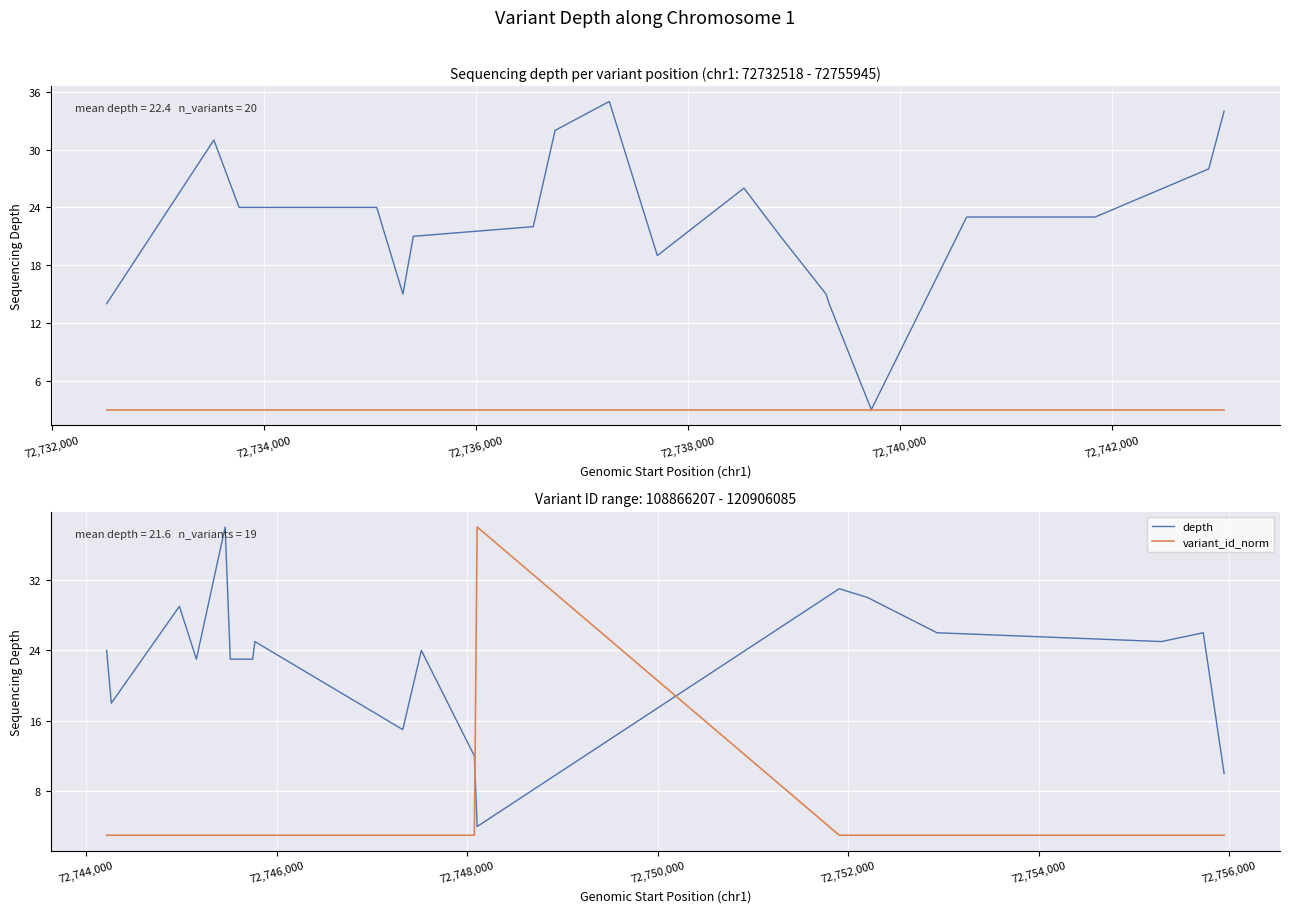

At how many categories does at least one series exceed 27?

6